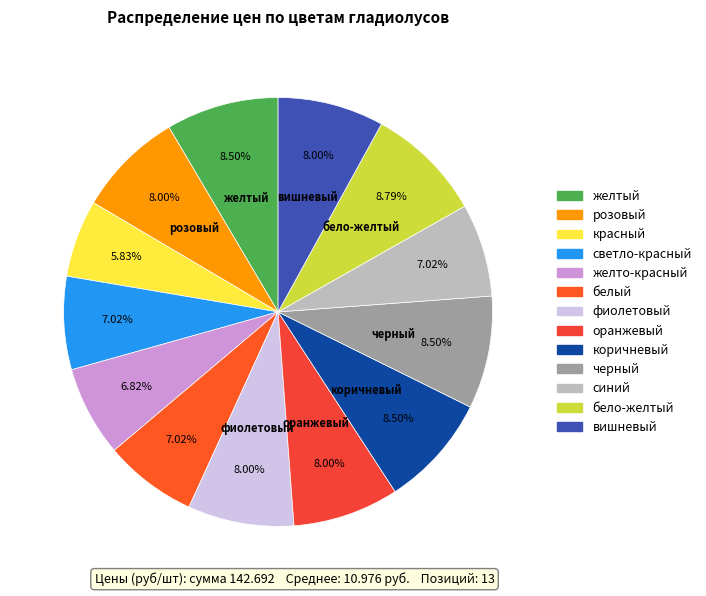

Is черный the majority of the pie?

No